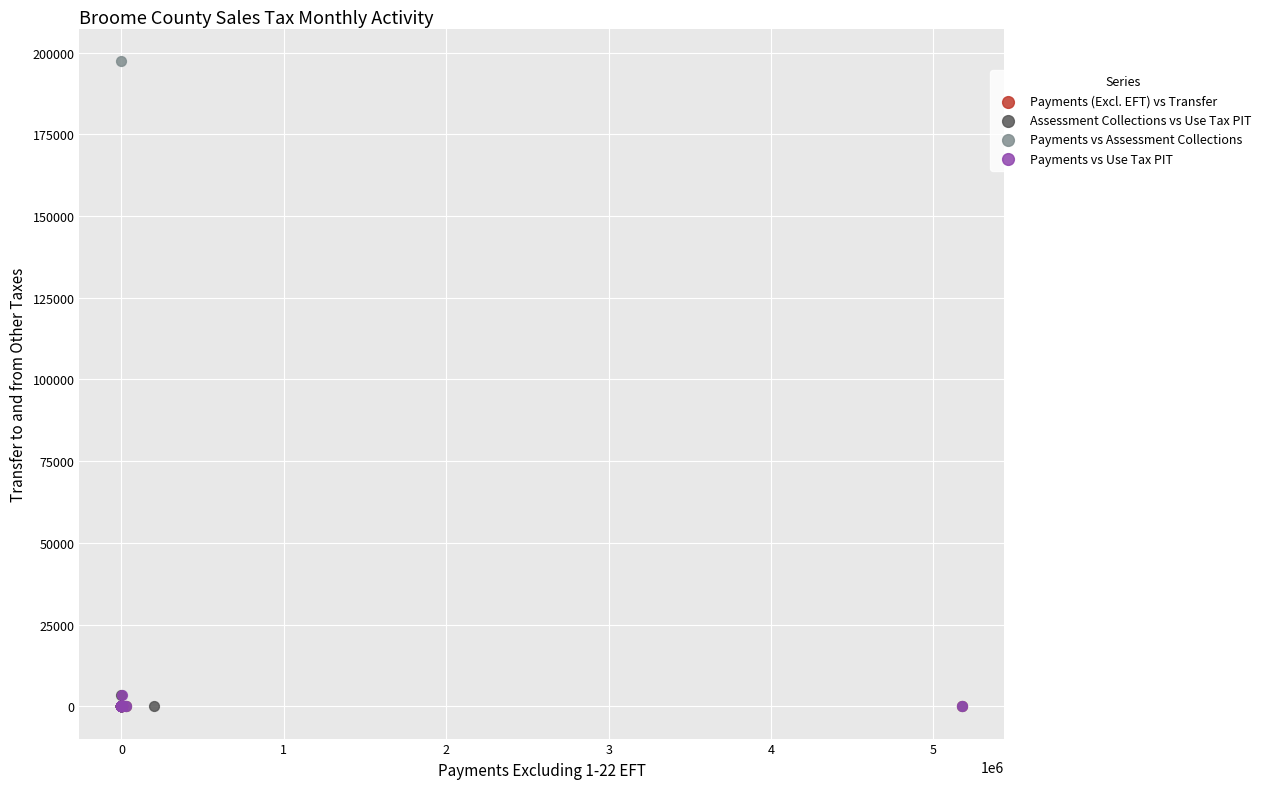

Which series reaches the maximum Y coordinate?

Payments vs Assessment Collections